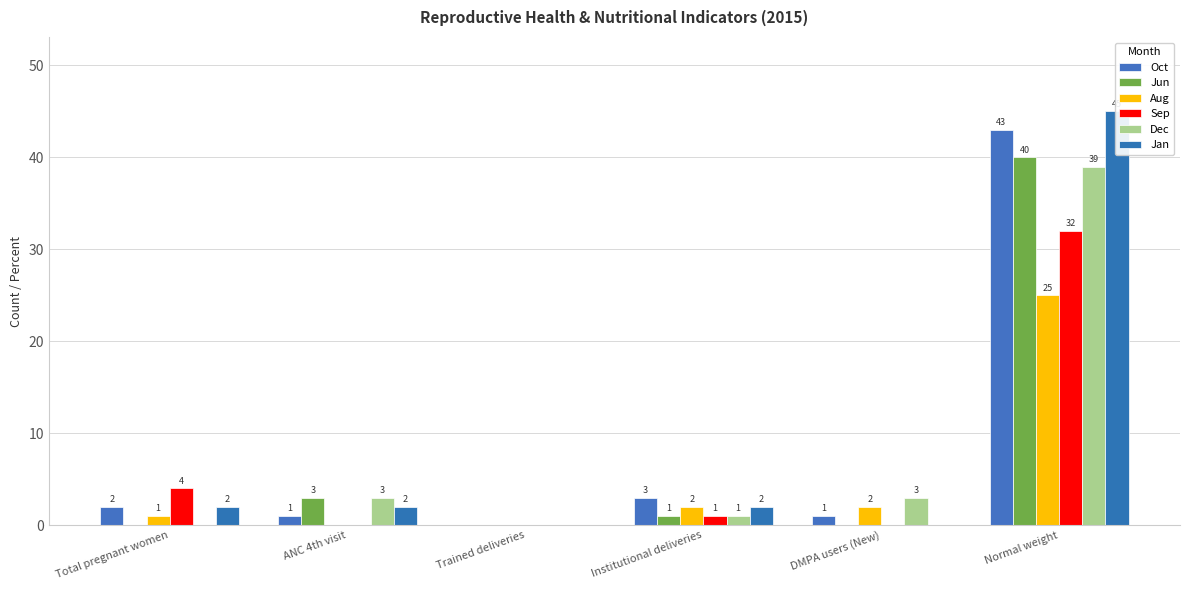

What is the average value of the Dec series?

8